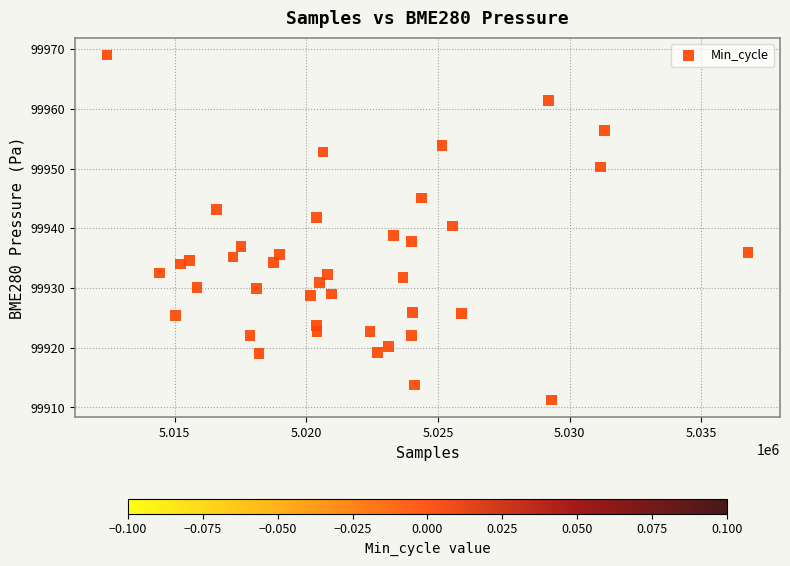

What is the range of Y values (max minus min)?

57.8